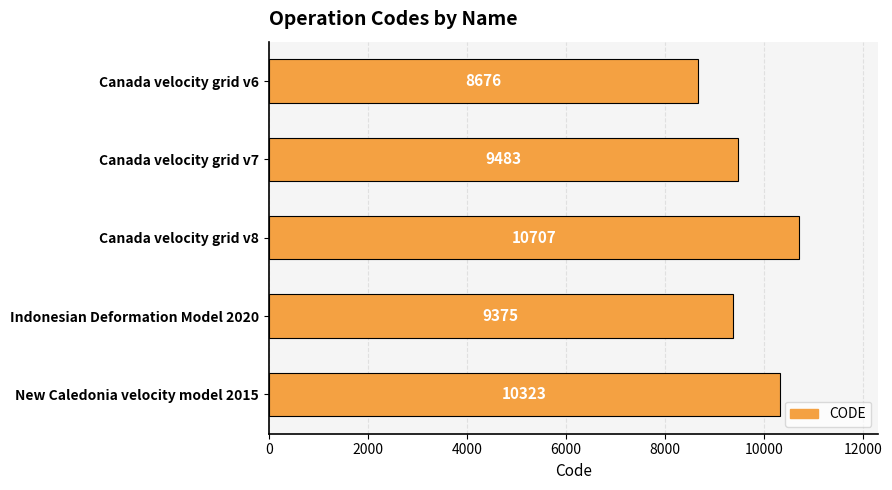

How many bars are there in total?

5